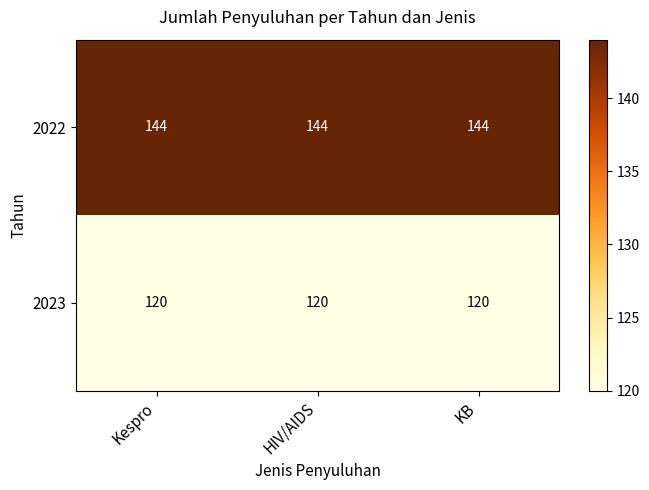

What is the lowest value of the 2022 series?

144